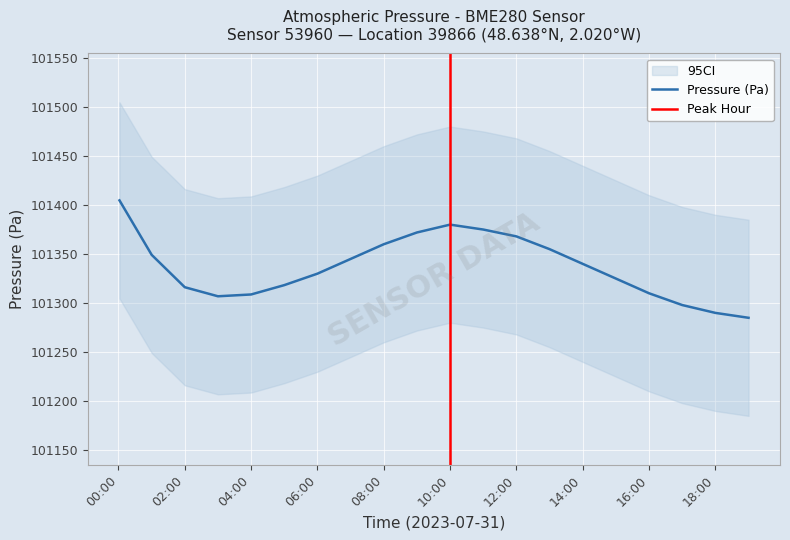

At which label does pressure_lower reach its peak?

00:00